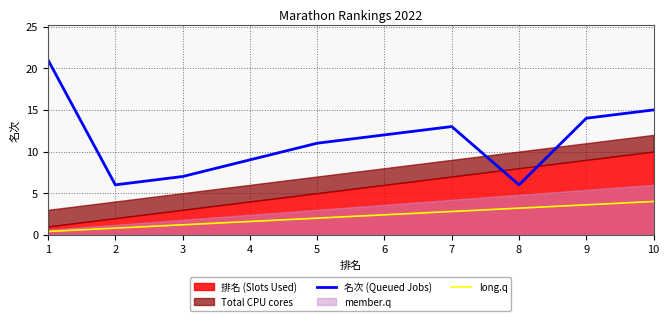

True or false: long.q and 名次 (Queued Jobs) intersect in this chart.

False